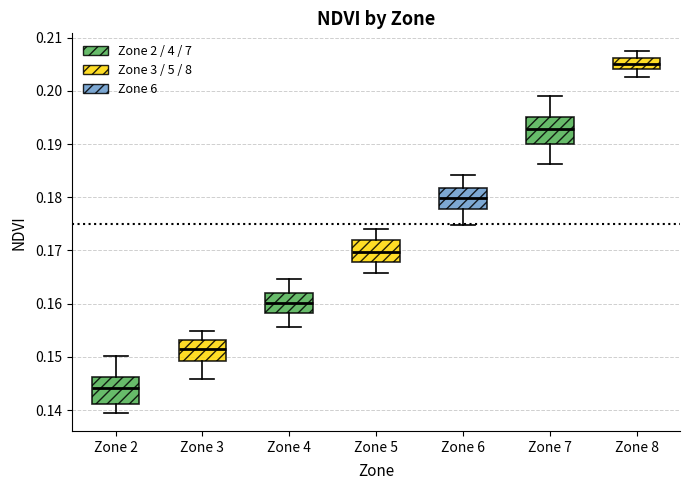

Reading left to right, transcribe this box plot: for each box, give where its median line is, the range the box spans, and where its two whiskers end, as read against the y-axis. The values are not printed on the chart, so give them approximately, as read against the axis.

Zone 2: median 0.144, box 0.141 to 0.146, whiskers 0.139 to 0.150
Zone 3: median 0.151, box 0.149 to 0.153, whiskers 0.146 to 0.155
Zone 4: median 0.160, box 0.158 to 0.162, whiskers 0.156 to 0.165
Zone 5: median 0.170, box 0.168 to 0.172, whiskers 0.166 to 0.174
Zone 6: median 0.180, box 0.178 to 0.182, whiskers 0.175 to 0.184
Zone 7: median 0.193, box 0.190 to 0.195, whiskers 0.186 to 0.199
Zone 8: median 0.205, box 0.204 to 0.206, whiskers 0.203 to 0.207